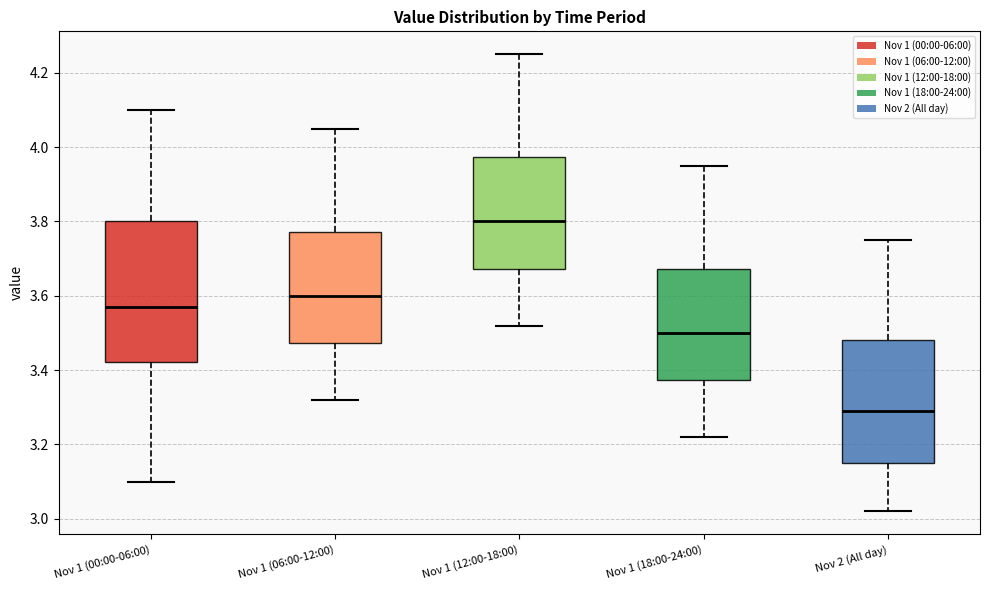

Reading left to right, transcribe this box plot: for each box, give where its median line is, the range the box spans, and where its two whiskers end, as read against the y-axis. The values are not printed on the chart, so give them approximately, as read against the axis.

Nov 1 (00:00-06:00): median 3.58, box 3.42 to 3.80, whiskers 3.10 to 4.10
Nov 1 (06:00-12:00): median 3.60, box 3.48 to 3.78, whiskers 3.32 to 4.06
Nov 1 (12:00-18:00): median 3.80, box 3.68 to 3.98, whiskers 3.52 to 4.26
Nov 1 (18:00-24:00): median 3.50, box 3.38 to 3.68, whiskers 3.22 to 3.96
Nov 2 (All day): median 3.30, box 3.16 to 3.48, whiskers 3.02 to 3.76